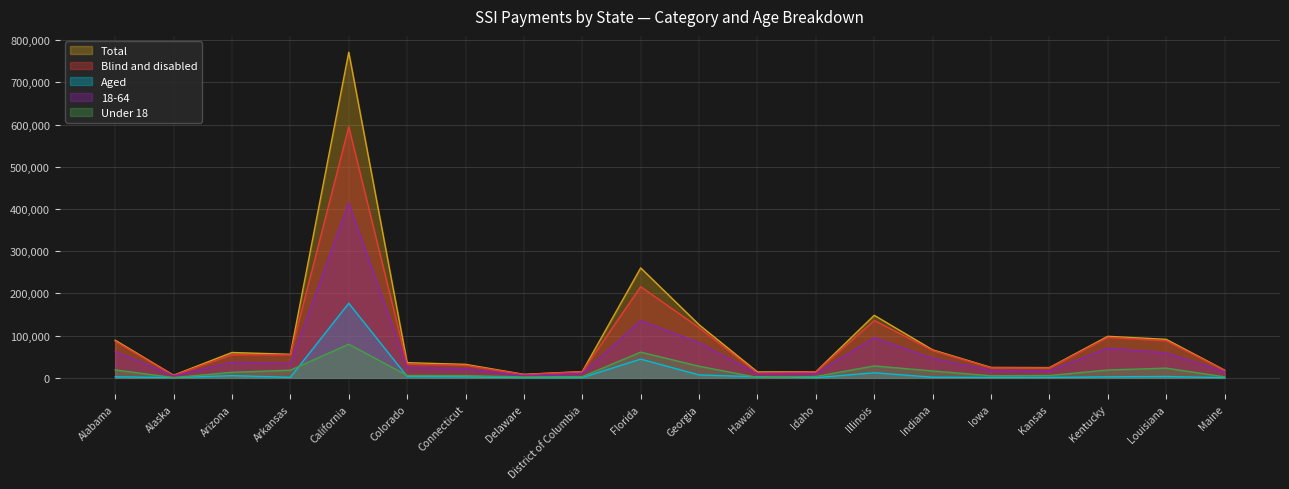

What is the label of the 19th point from the right?

Alaska